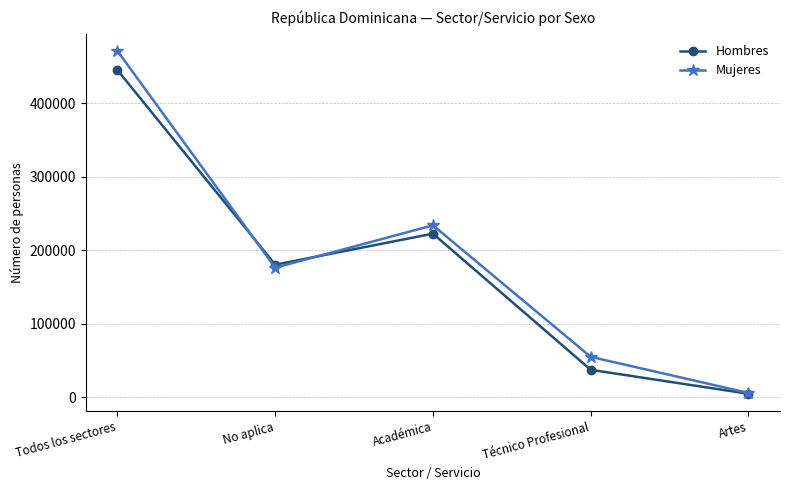

Is the value of Hombres at Todos los sectores greater than the value of Mujeres at Artes?

Yes